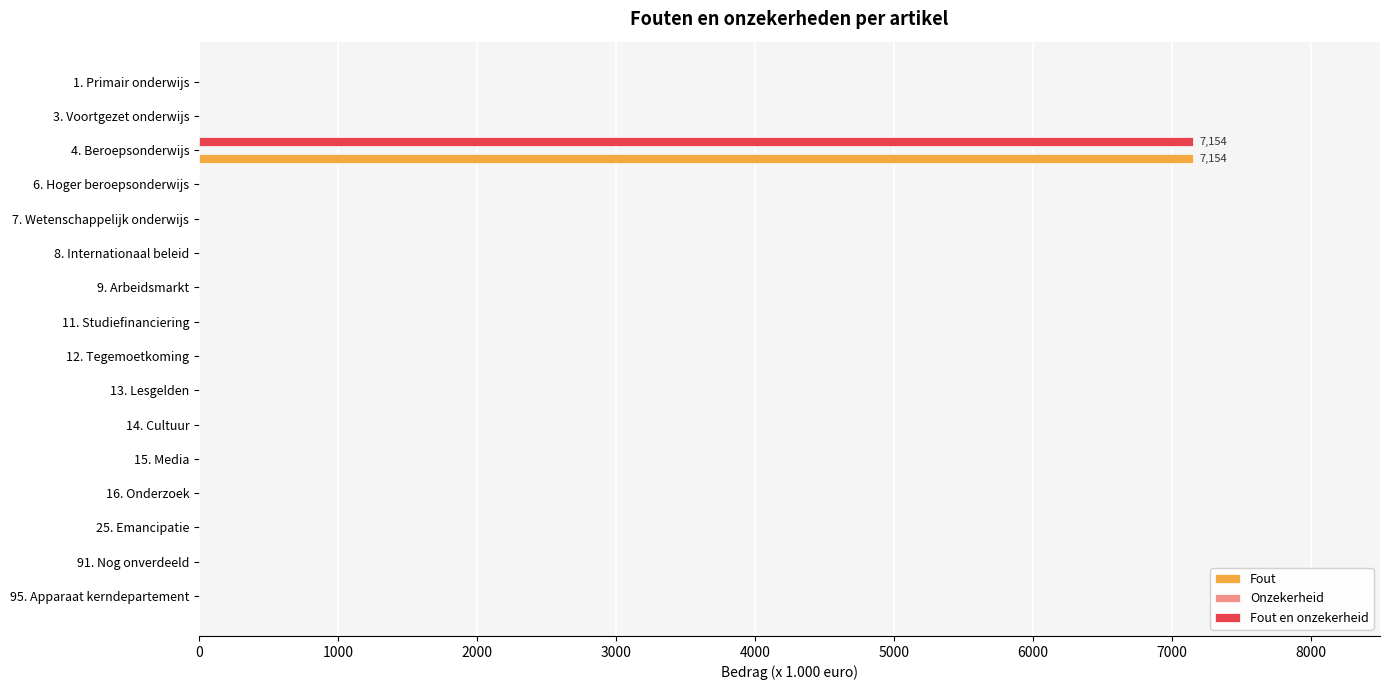

What is the sum of all Fout en onzekerheid values?

7154